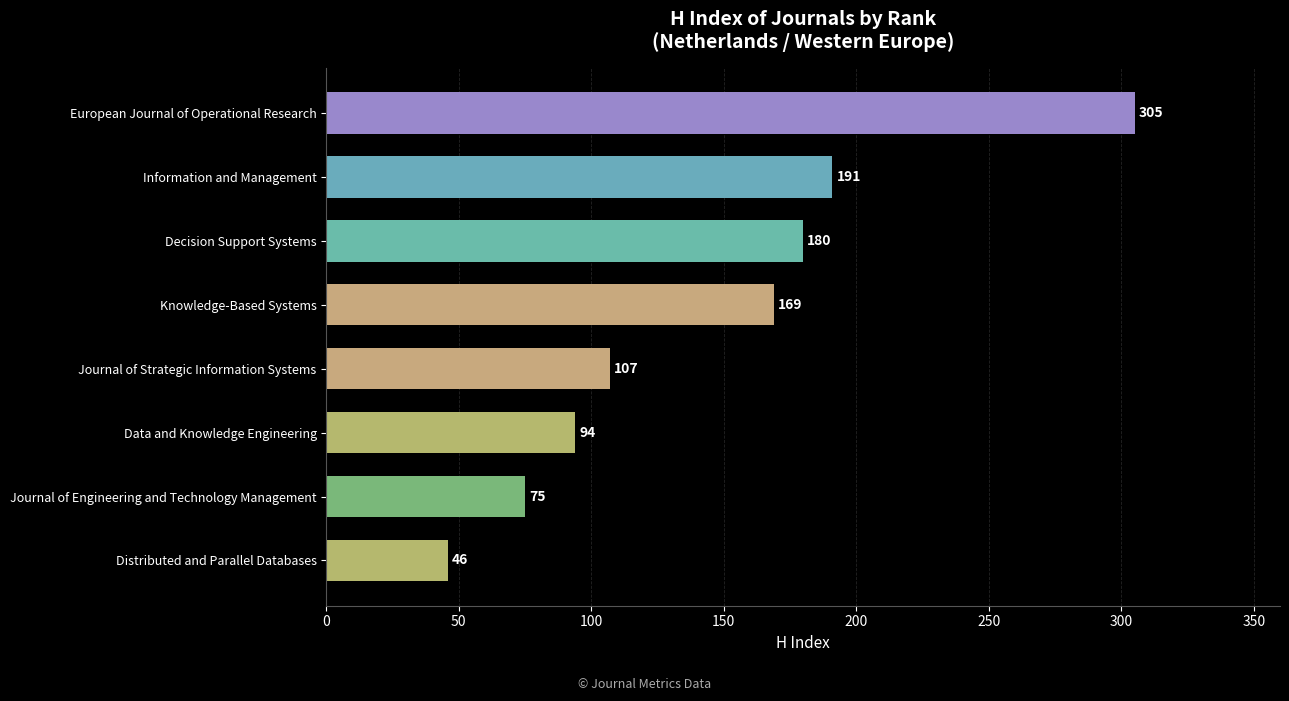

Which label corresponds to the smallest value in the chart?

Distributed and Parallel Databases